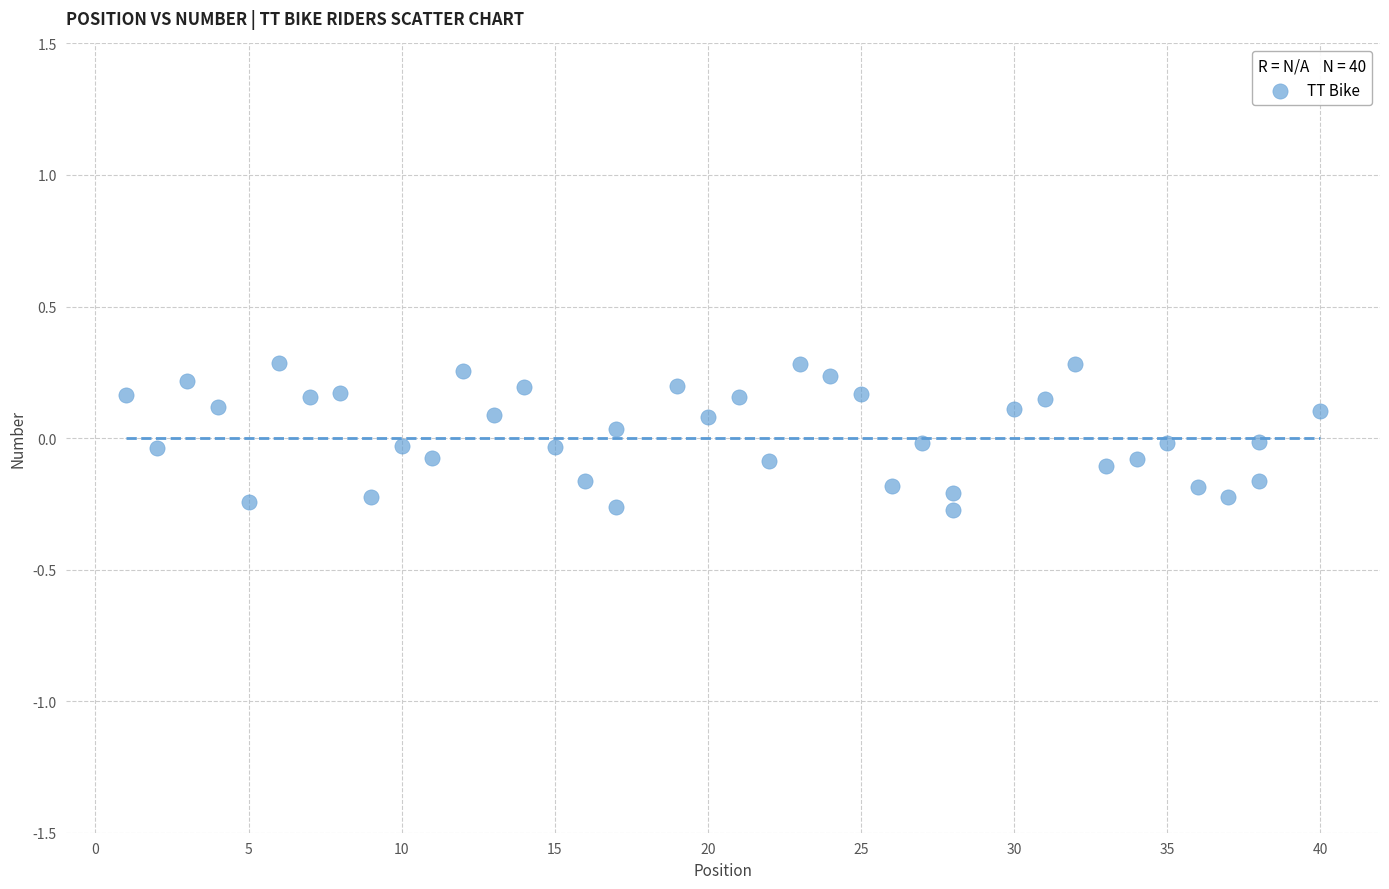

What is the range of Y values (max minus min)?

0.6